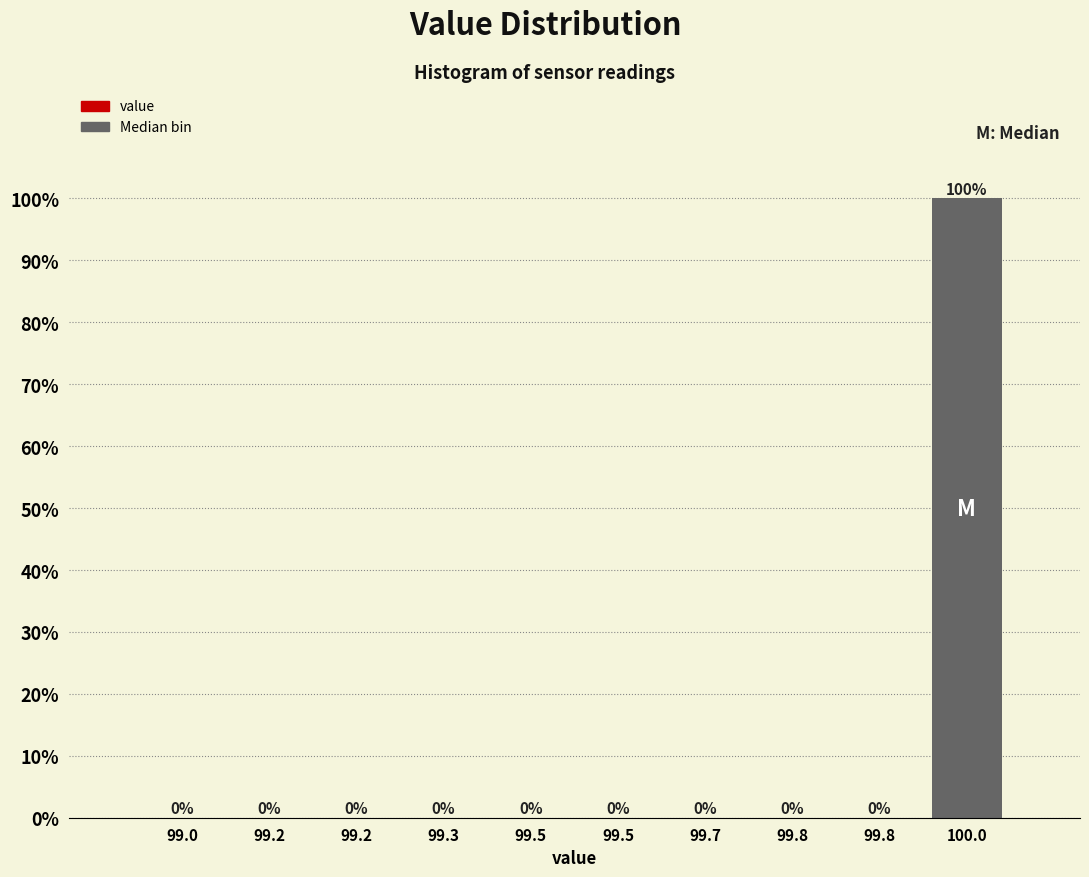

How many values exceed 0?

1